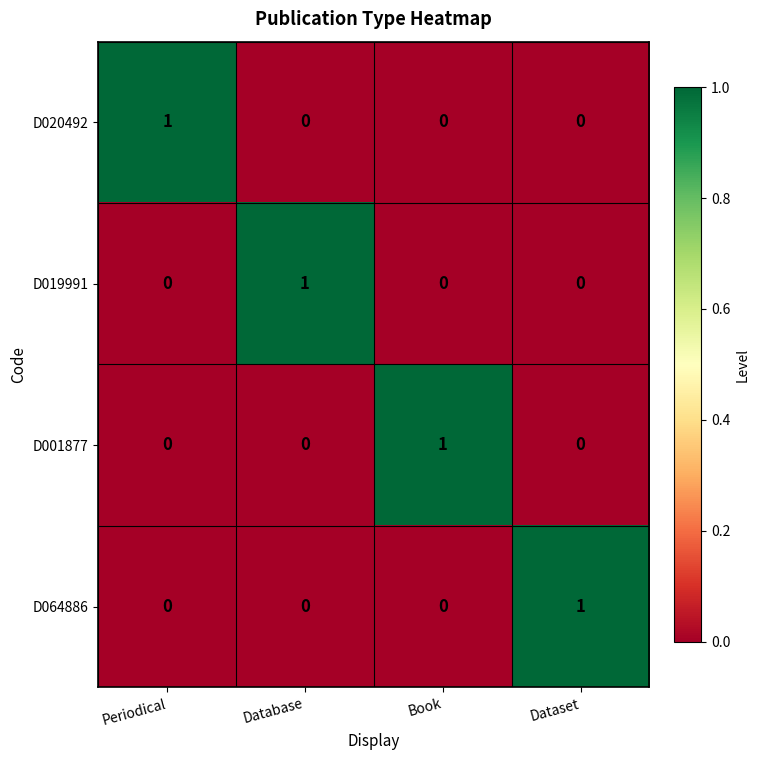

What is the total value across all series at Book?

1